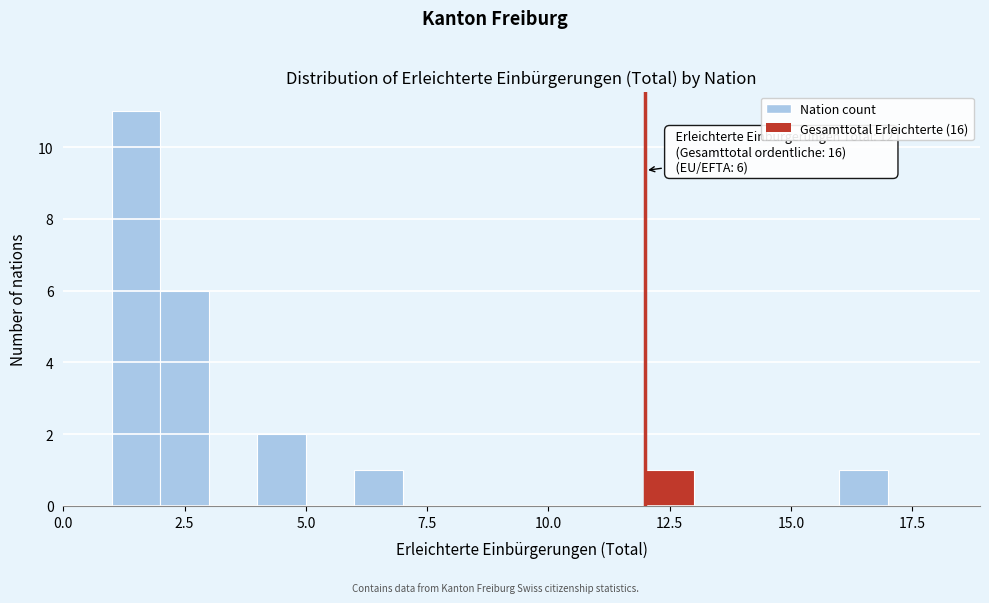

Around what value on the x-axis is the tallest bar? Give the approximate position of its centre, as read against the axis.

1.5